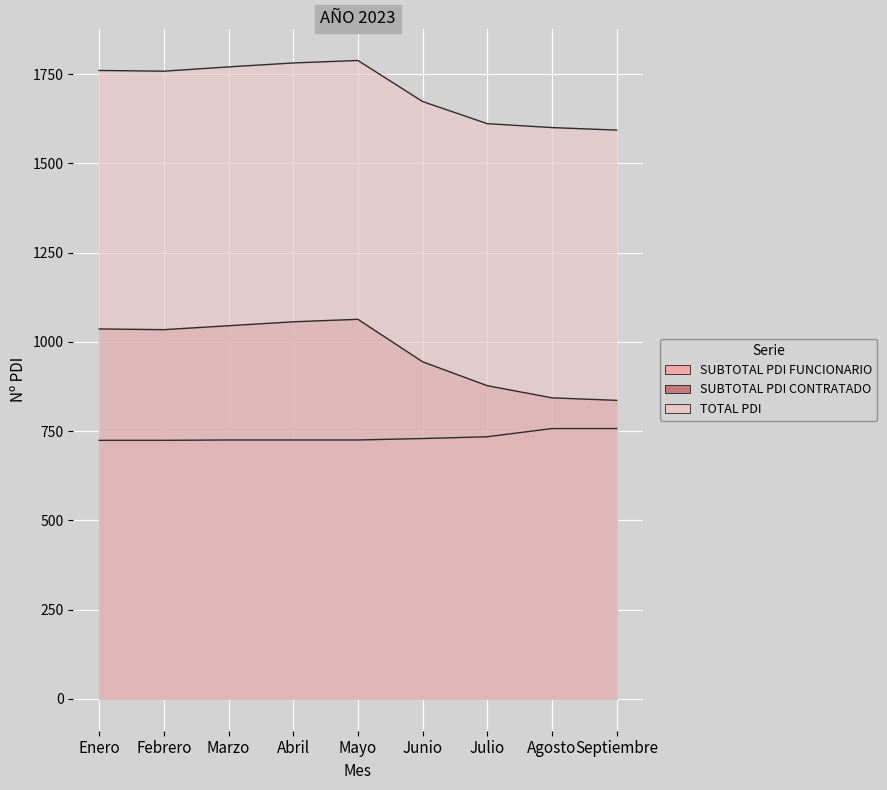

Read the SUBTOTAL PDI FUNCIONARIO value at Abril.

725